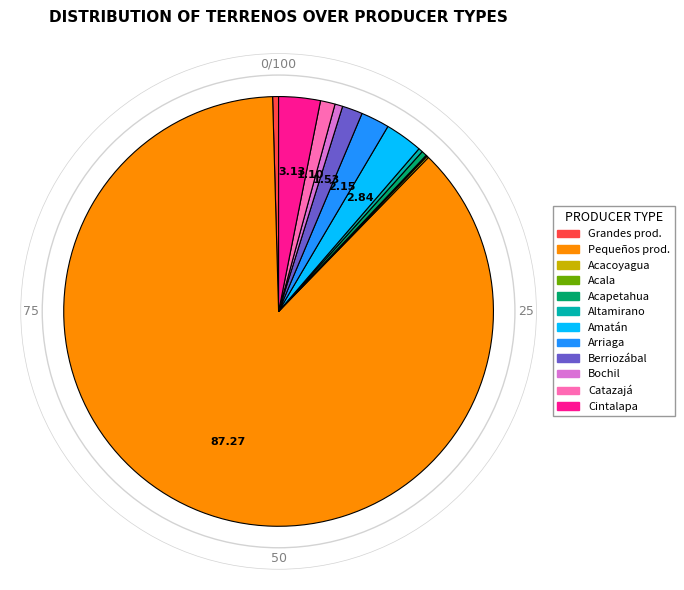

Is there any slice that represents more than half of the pie?

Yes